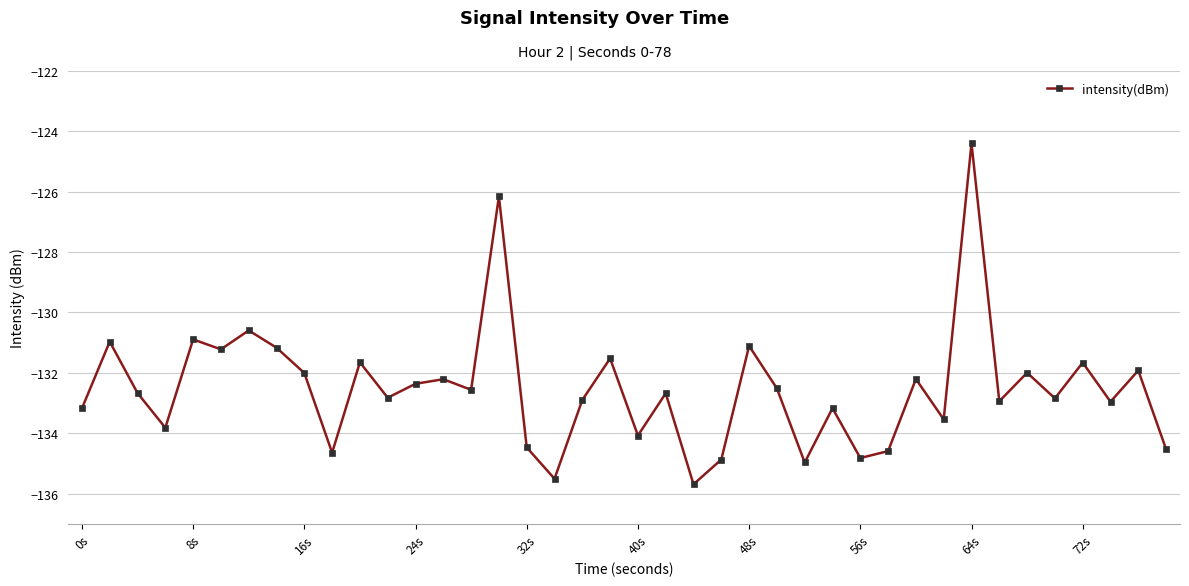

True or false: the data has more than 1 interior local peaks.

True